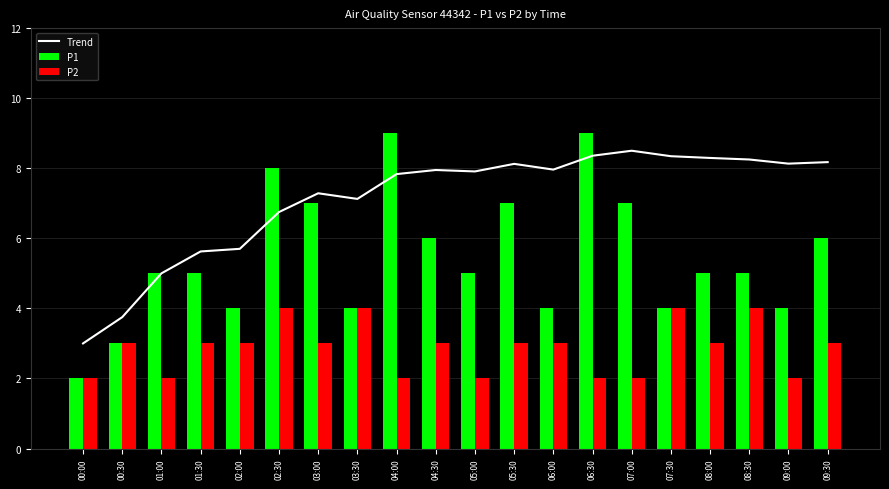

The value of Trend at 07:00 is 4.4. True or false?

False